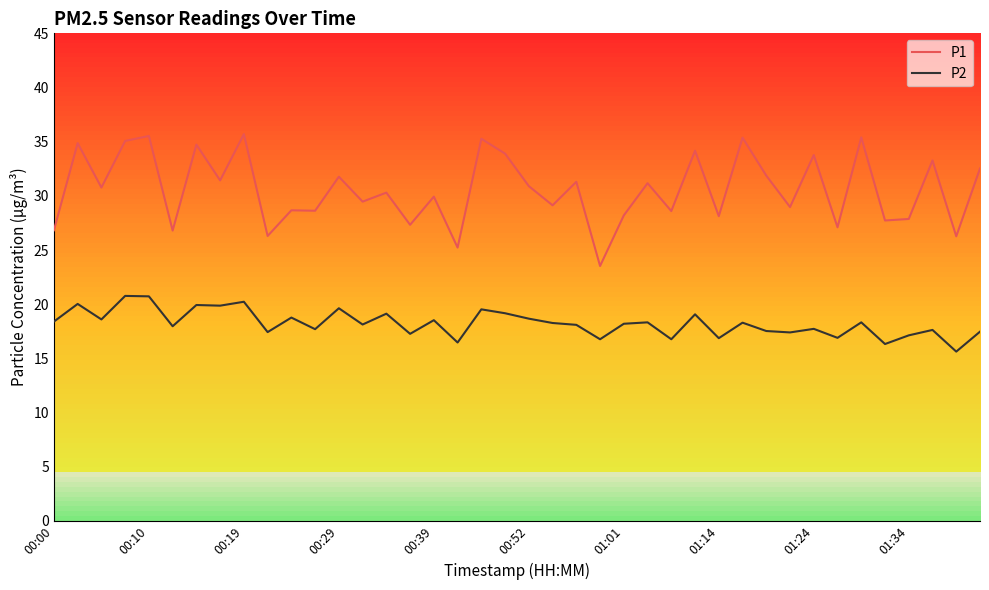

True or false: P1 and P2 cross at least once.

False